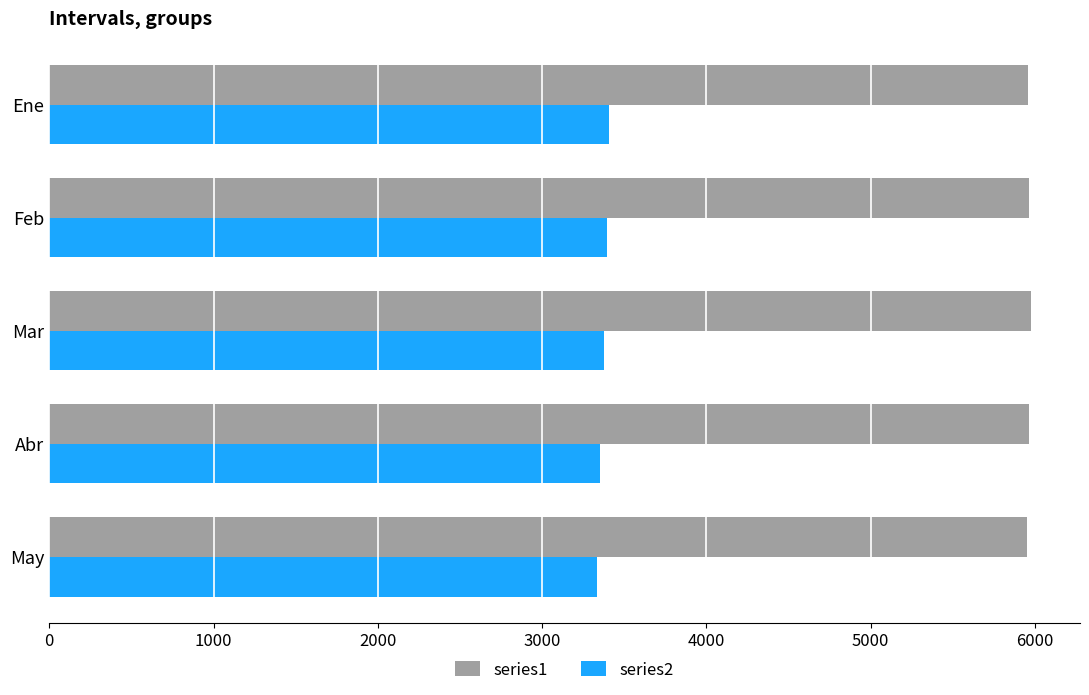

At how many categories does at least one series exceed 4900?

5